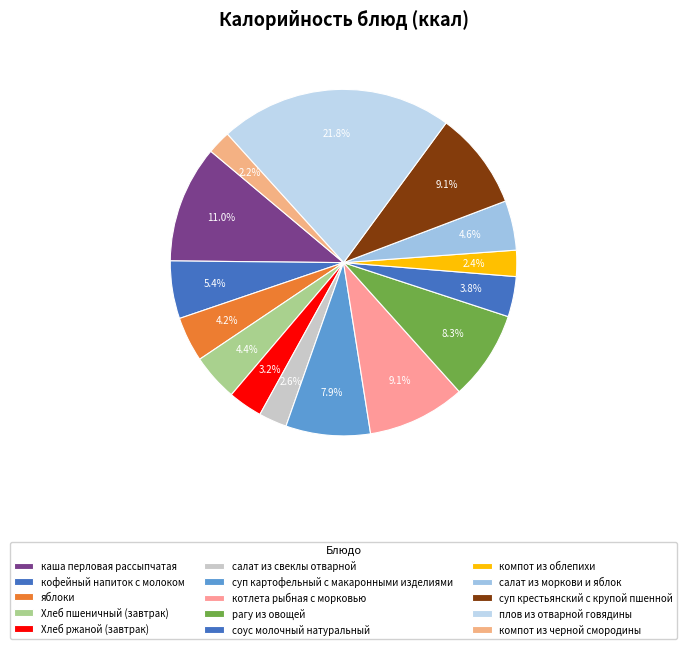

Does рагу из овощей account for over 50% of the chart?

No